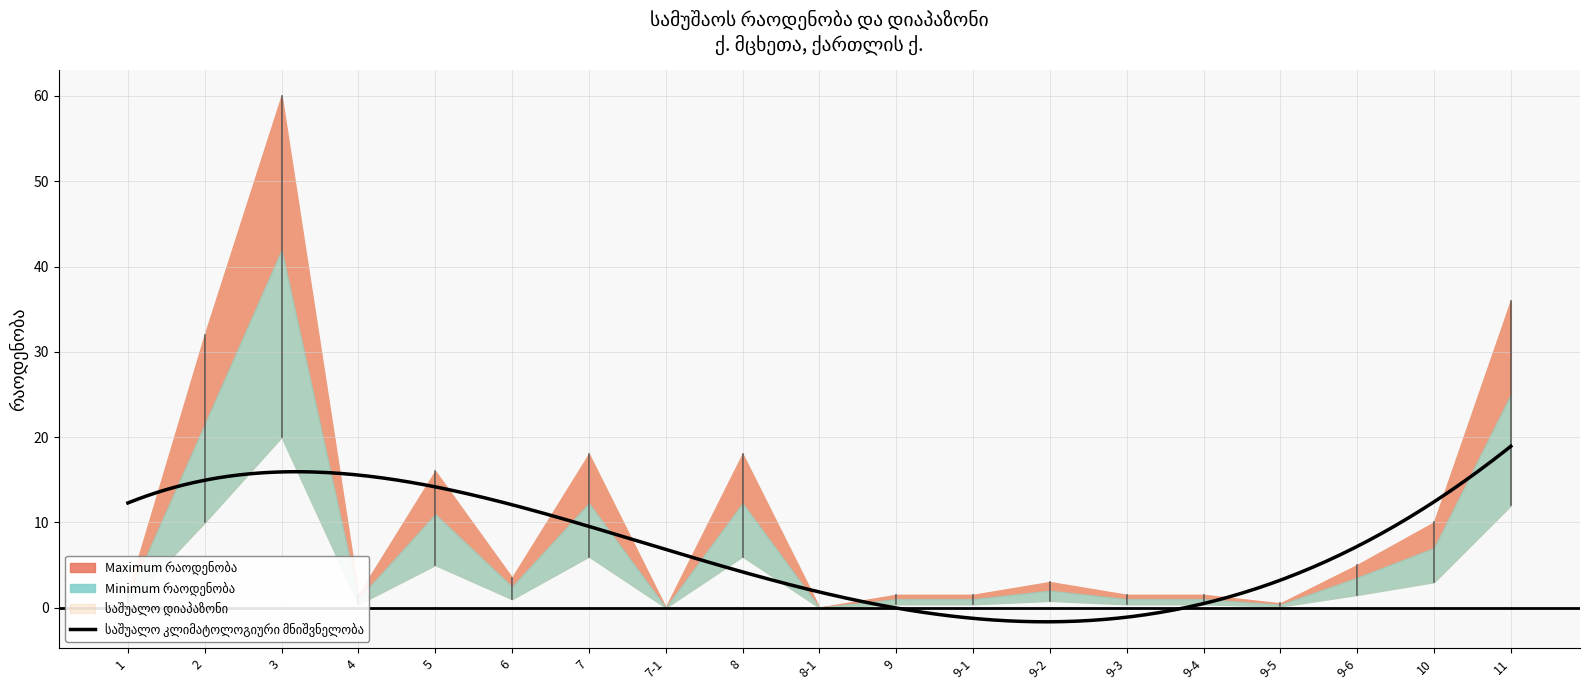

Which category has the highest value in the lower series?

3